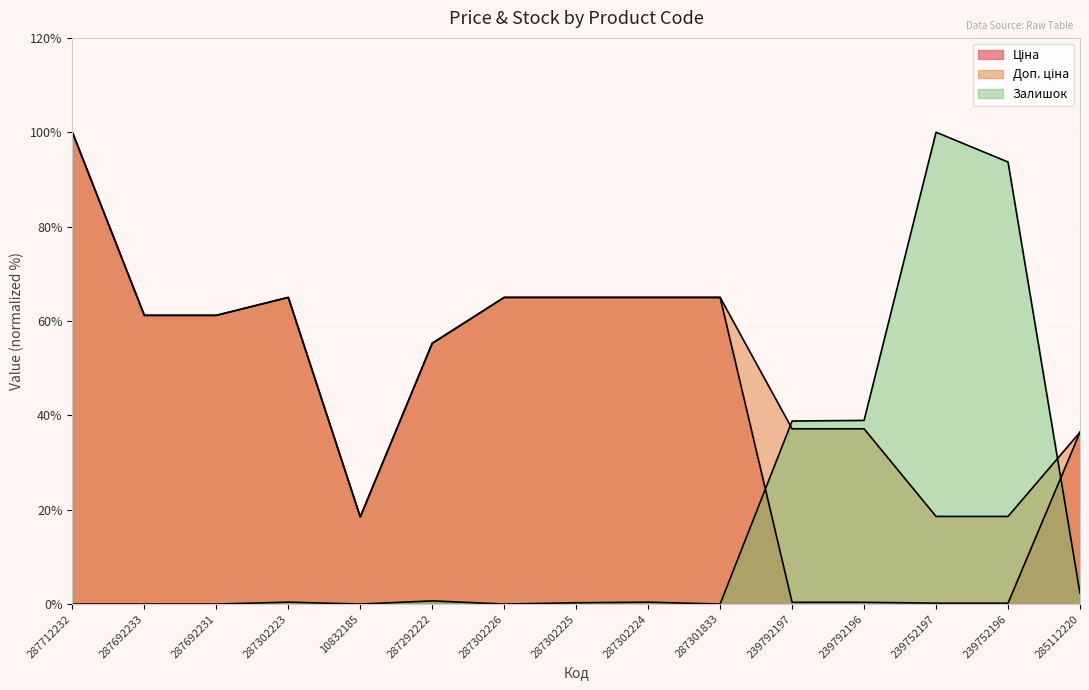

What is the spread (max minus min) of values at 285112220?

34.1